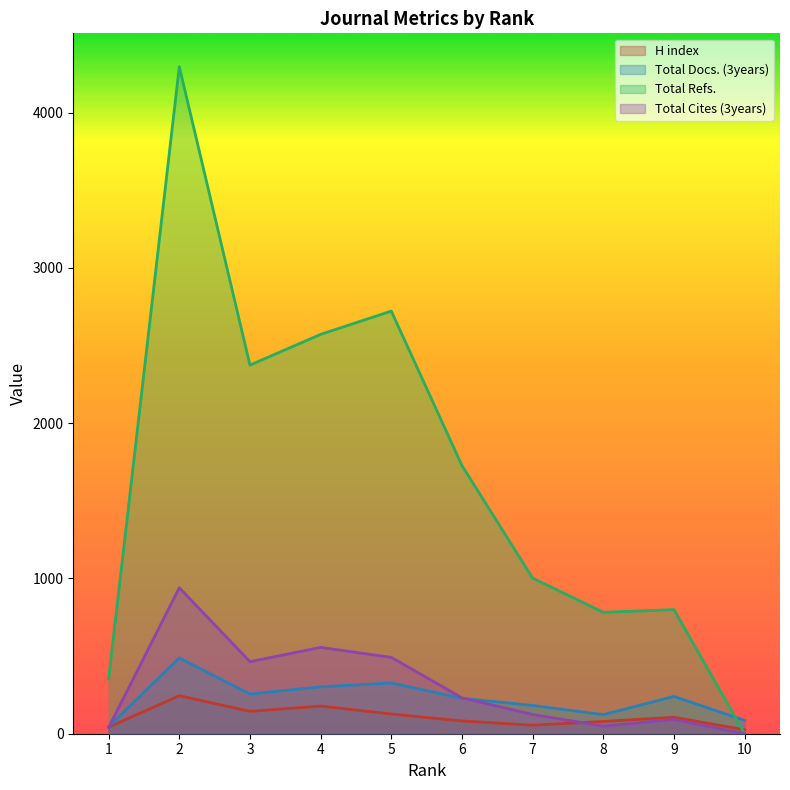

What is the spread (max minus min) of values at 3?

2230